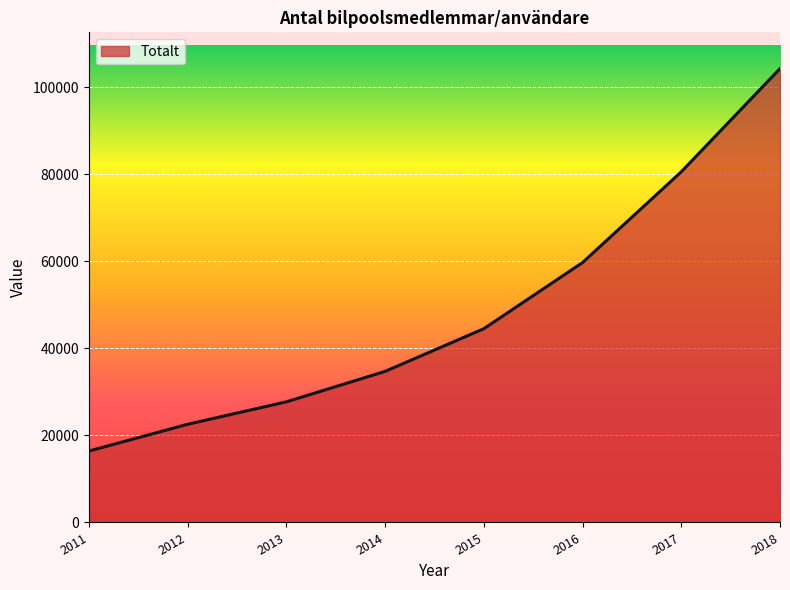

What is the difference between the values at 2016 and 2012?

37150